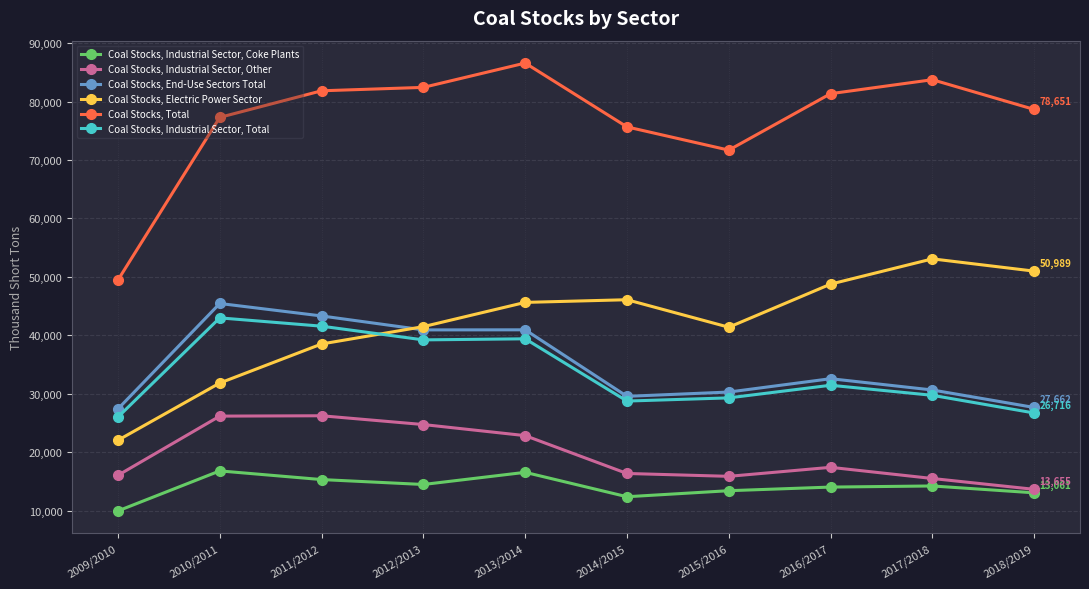

True or false: Coal Stocks, Total and Coal Stocks, Electric Power Sector intersect in this chart.

False